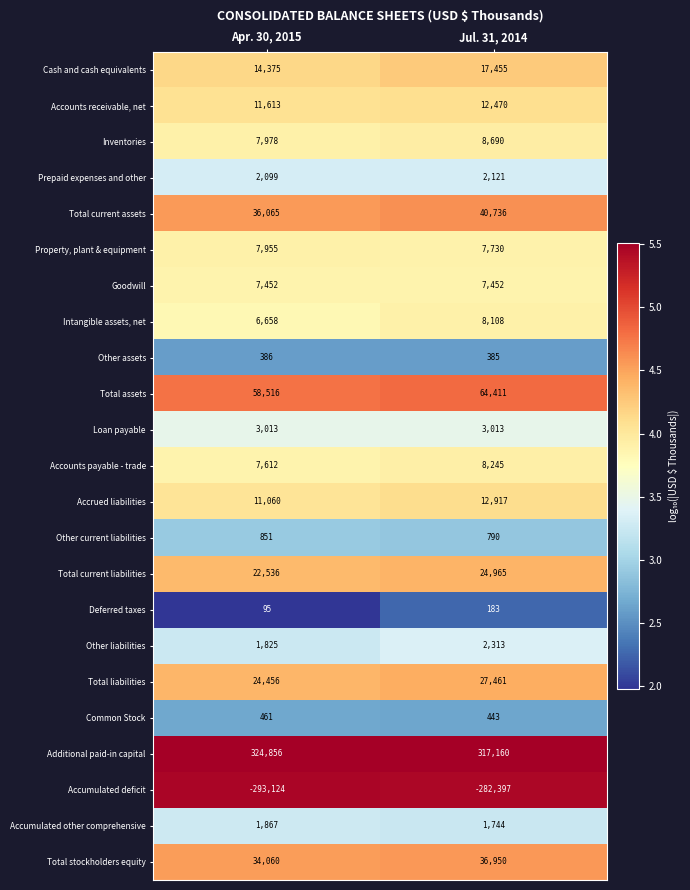

What is the difference between the highest and lowest values at Jul. 31, 2014?

599557